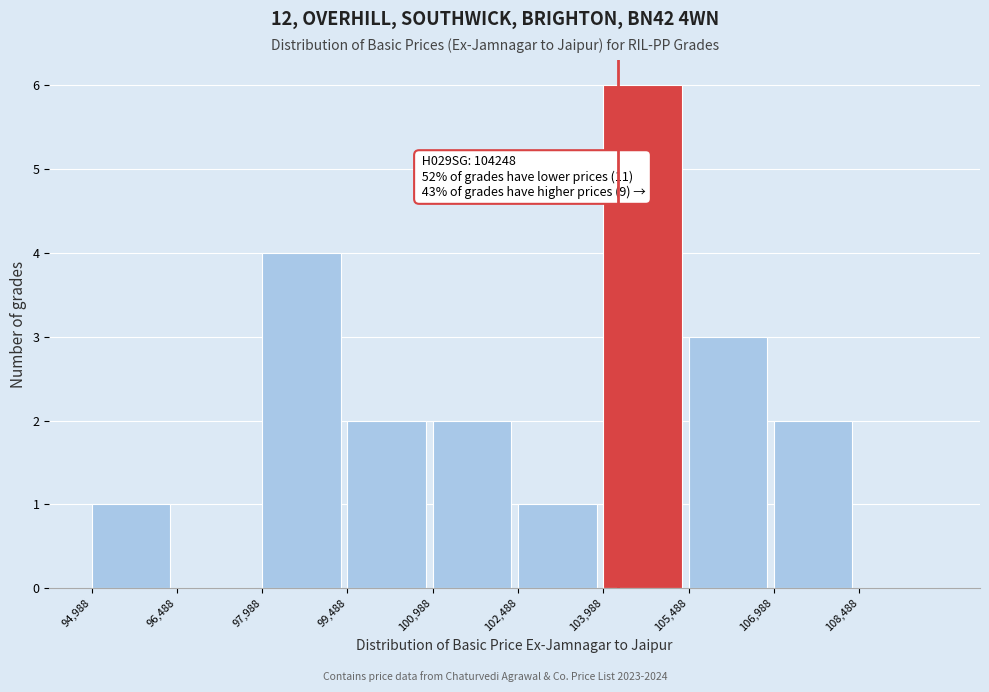

Which range on the x-axis has the tallest bar?

104000 to 105400